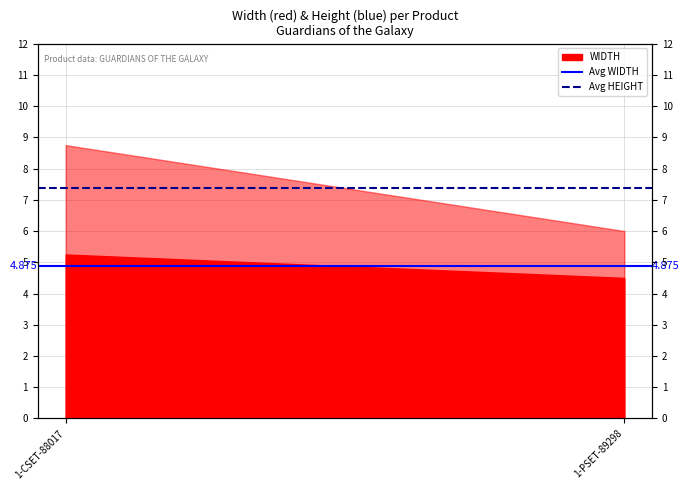

Rank the categories by Avg HEIGHT value from highest to lowest.

1-CSET-88017, 1-PSET-89298